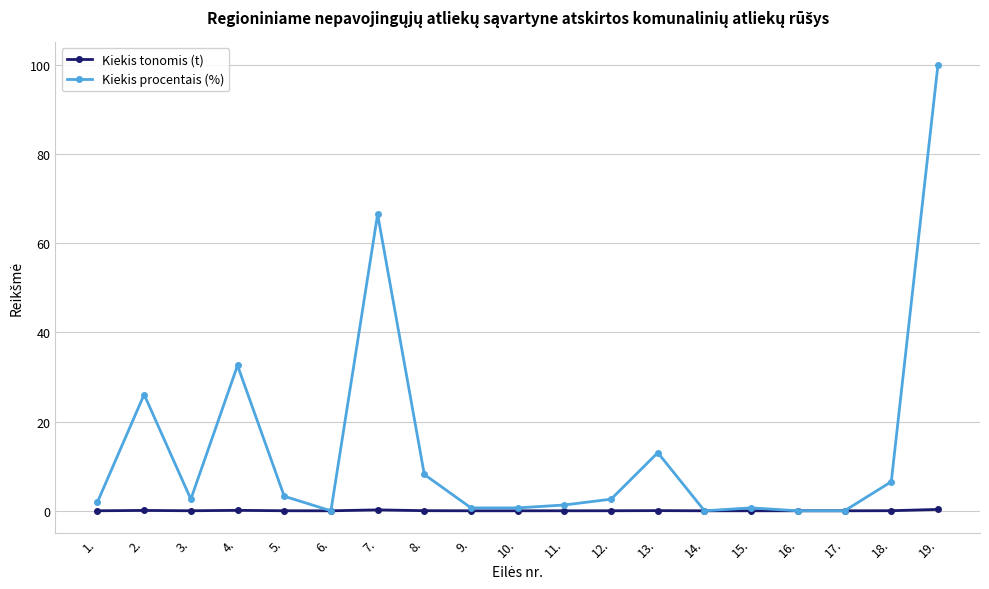

Is it true that Kiekis tonomis (t) equals 0.0 at 6.?

True